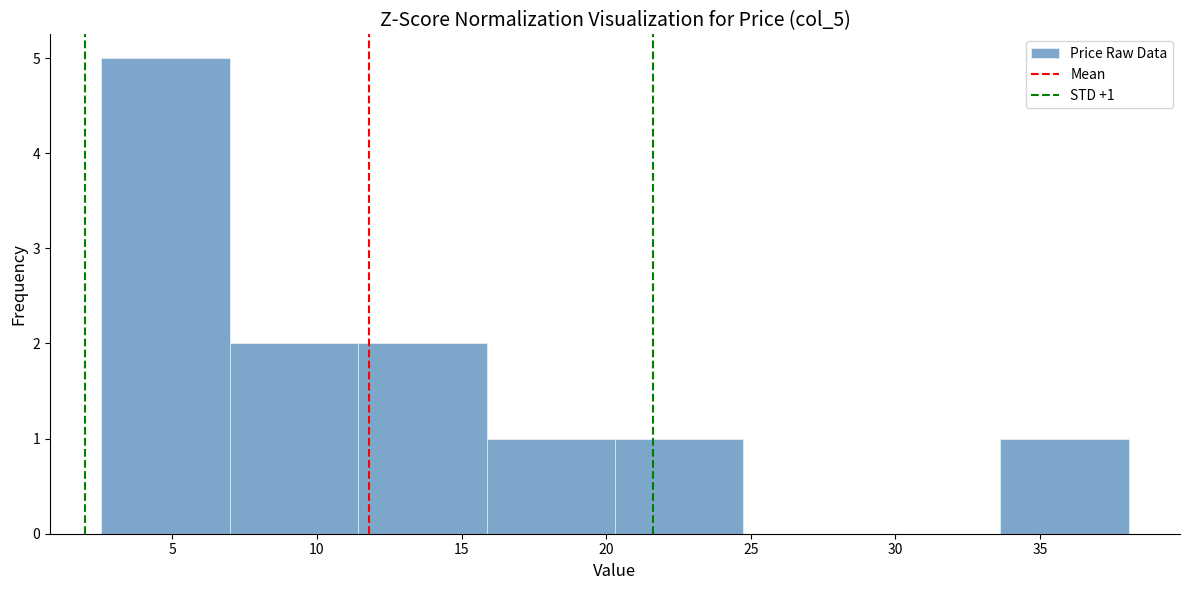

Over which range of the x-axis is the bar tallest?

2.5 to 7.0